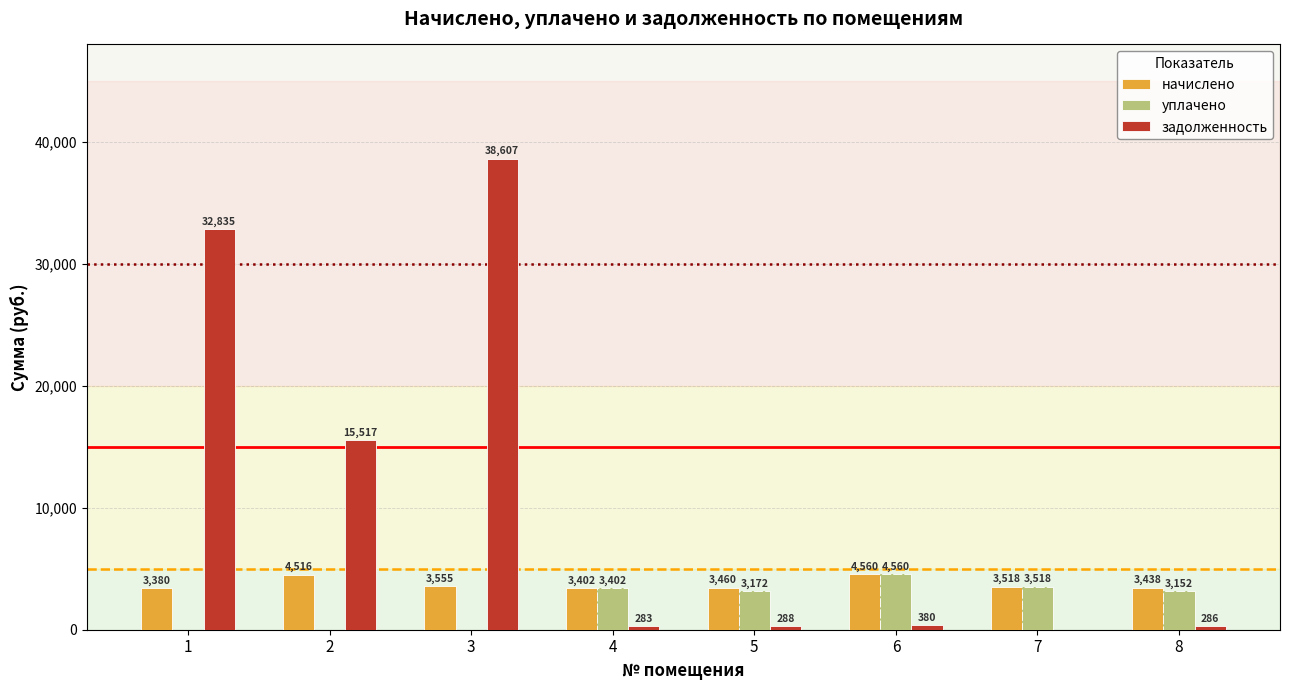

How many data points in уплачено are above 3171?

4